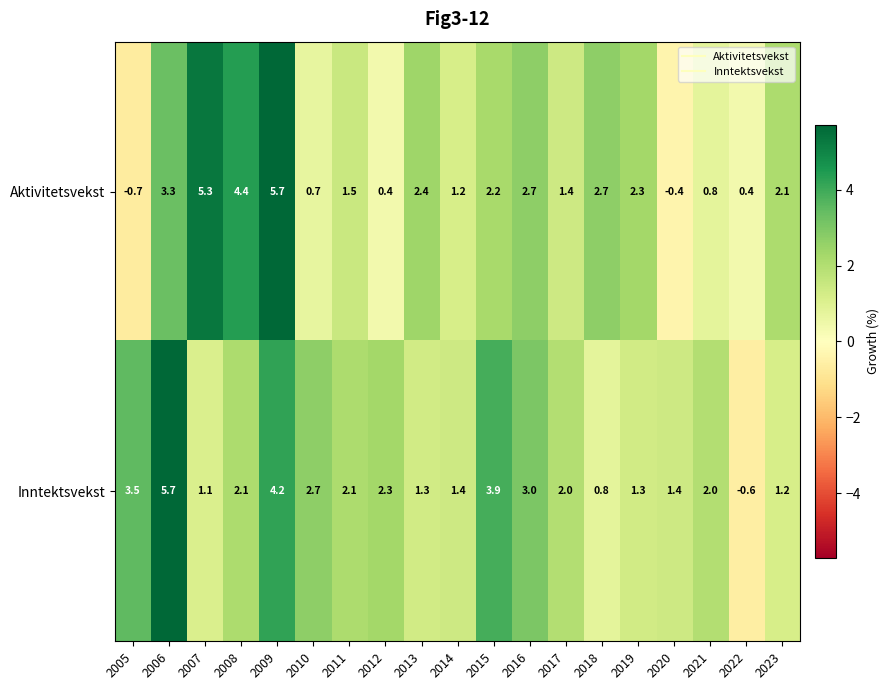

What is the maximum value for Aktivitetsvekst?

5.7